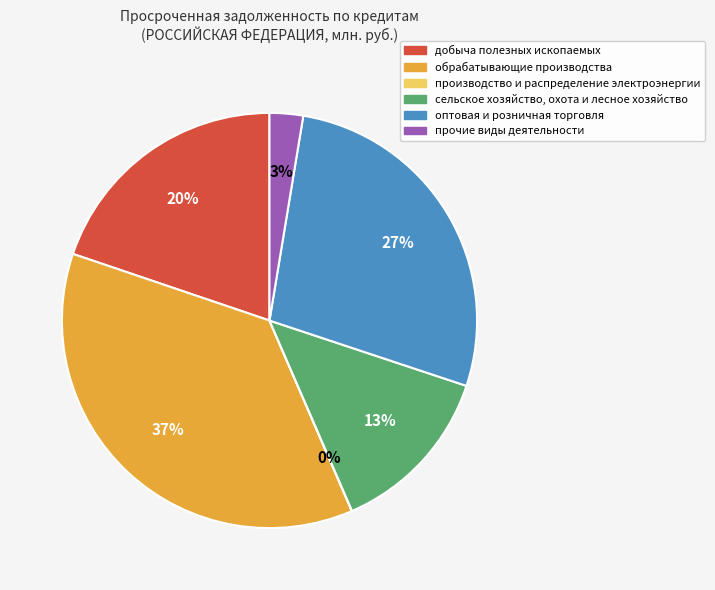

Between добыча полезных ископаемых and сельское хозяйство, охота и лесное хозяйство, which is larger?

добыча полезных ископаемых